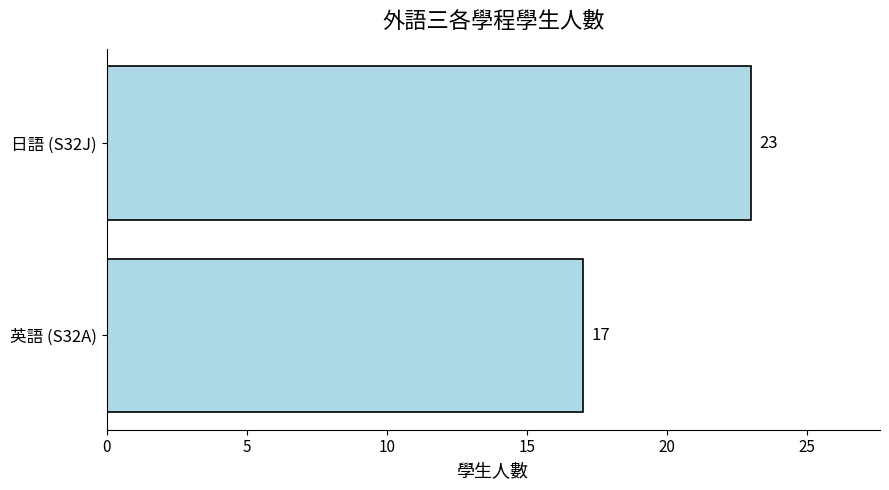

What value does the data have at 英語 (S32A)?

17